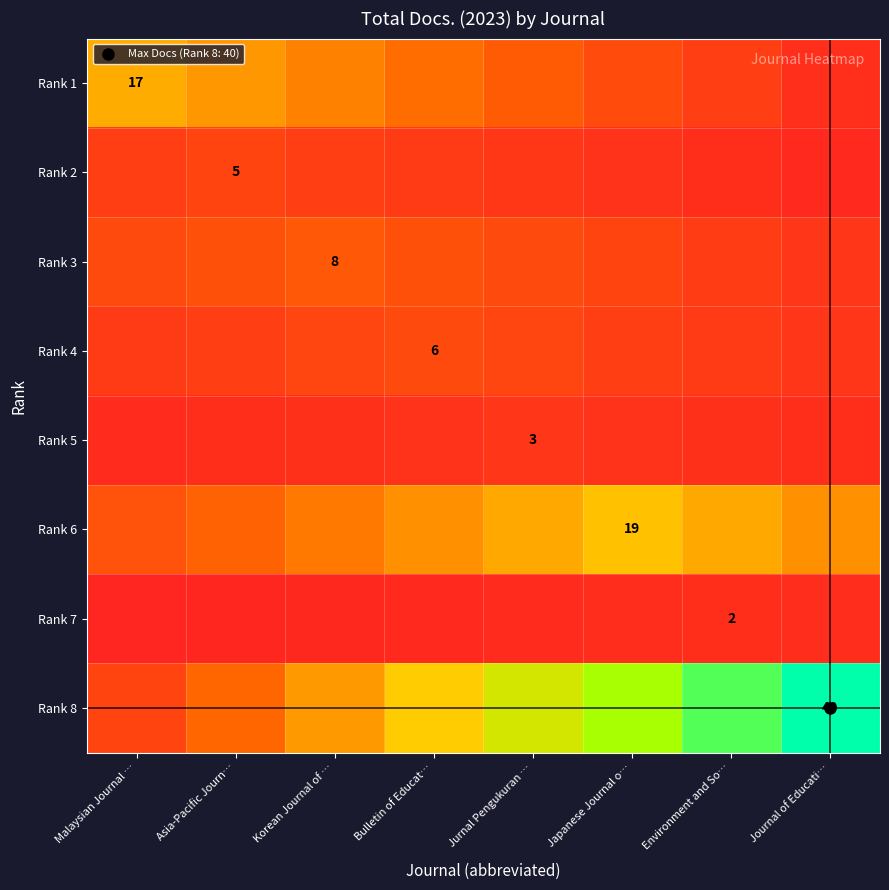

The value of Rank 1 at Environment and So… is 6.4. True or false?

False